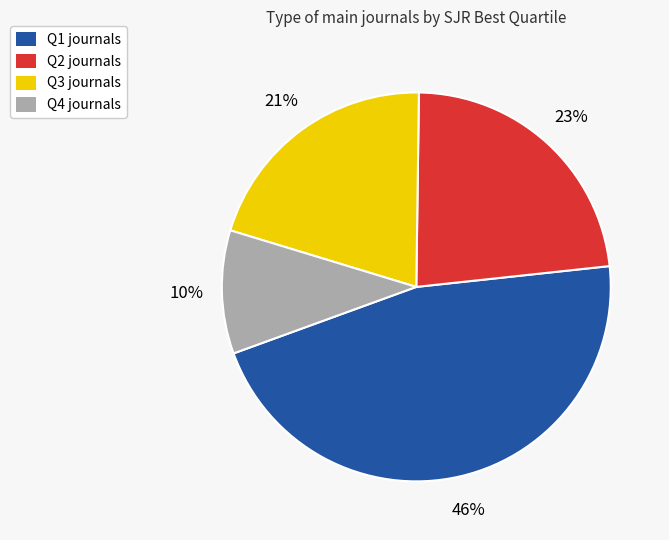

To the nearest percent, what is the combined percentage of Q1 and Q3?

67%